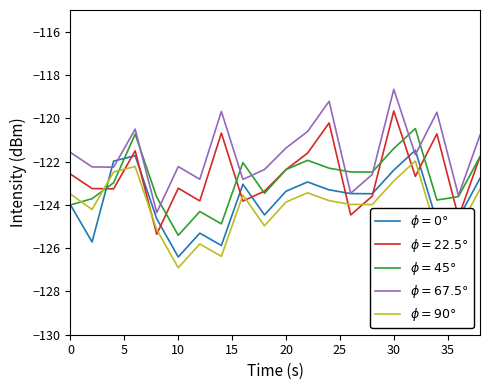

What is the greatest value displayed?

-118.7